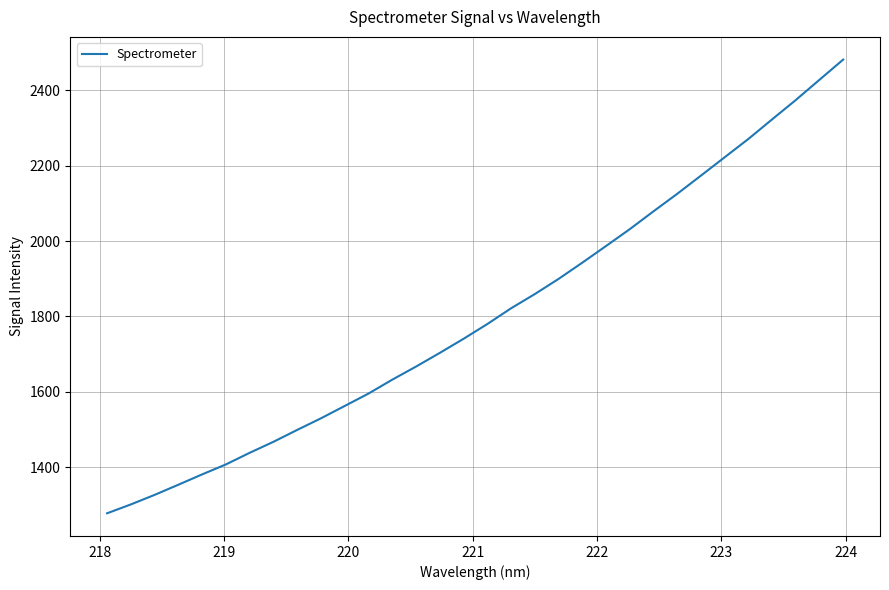

How many lines are shown in the chart?

1